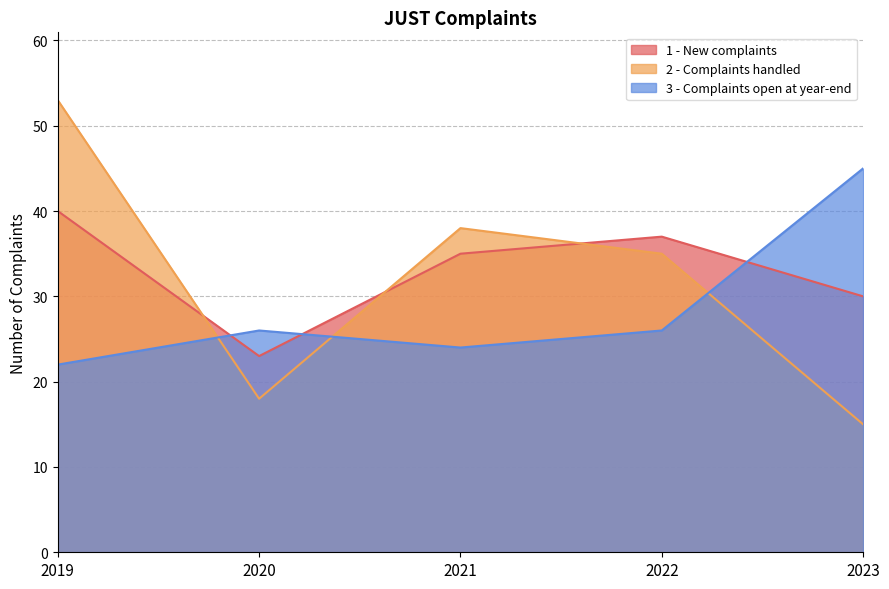

Does the chart have visible grid lines?

Yes